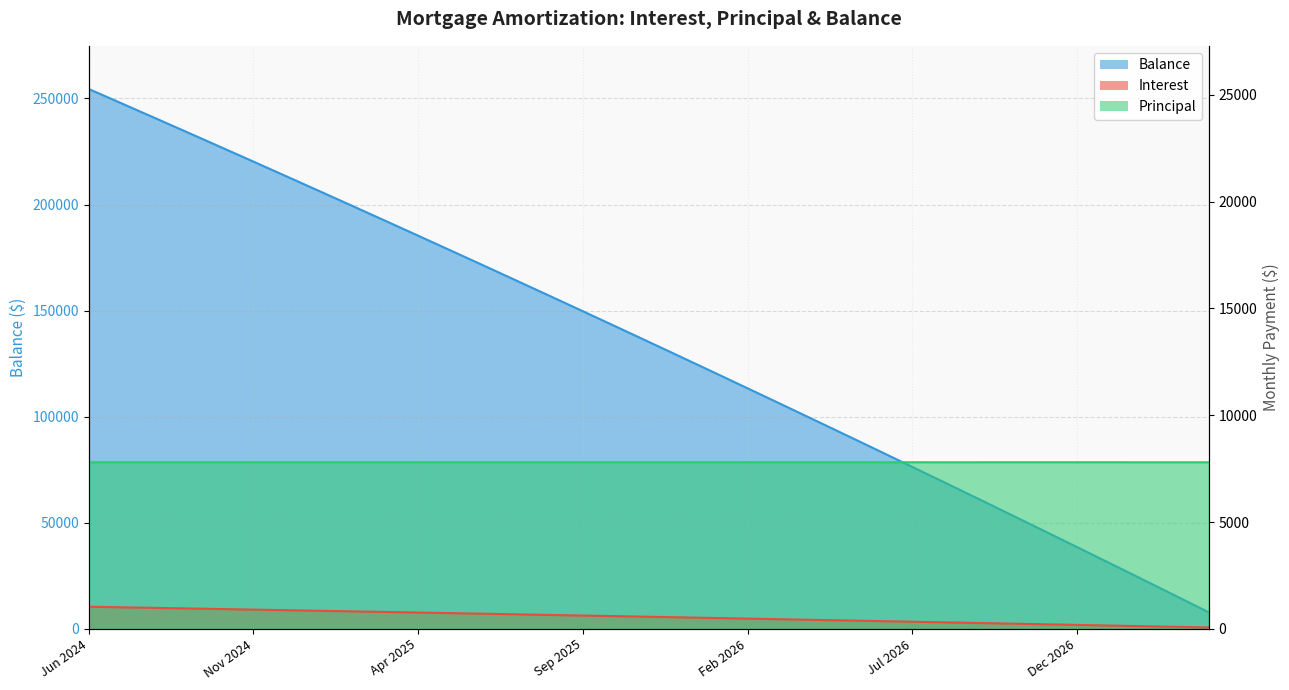

The value of Principal at Nov 2026 is 46151.0. True or false?

True